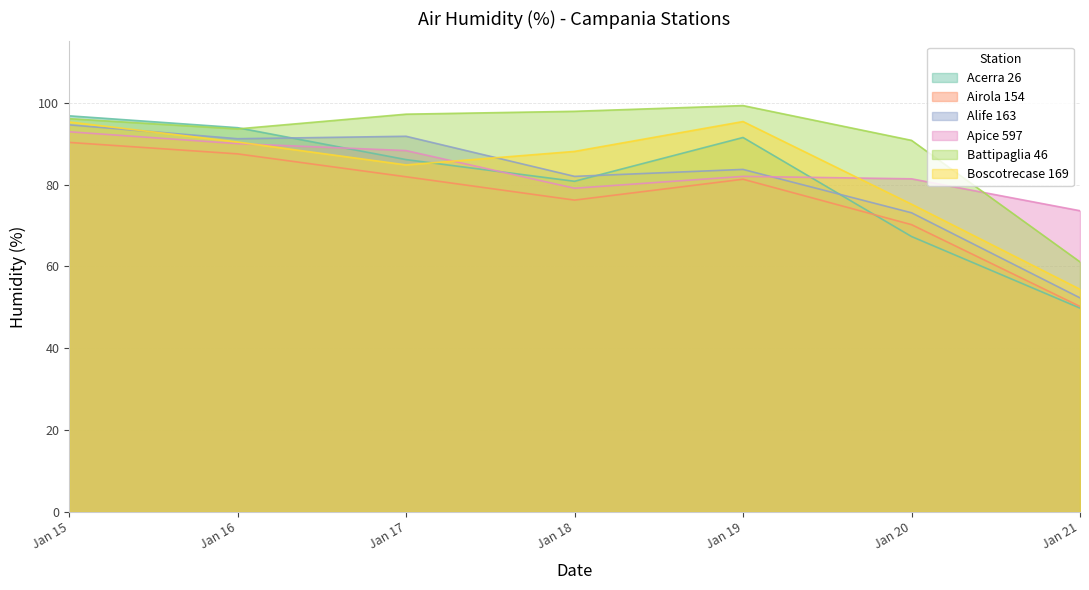

What are all the series names shown in the legend?

Acerra 26, Airola 154, Alife 163, Apice 597, Battipaglia 46, Boscotrecase 169